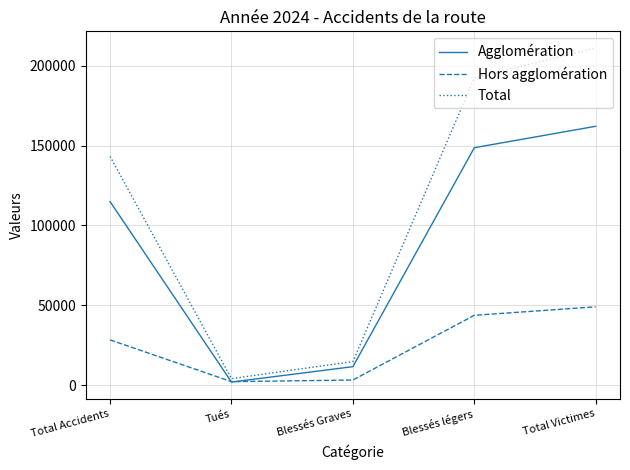

Which series has the largest total across all categories?

Total